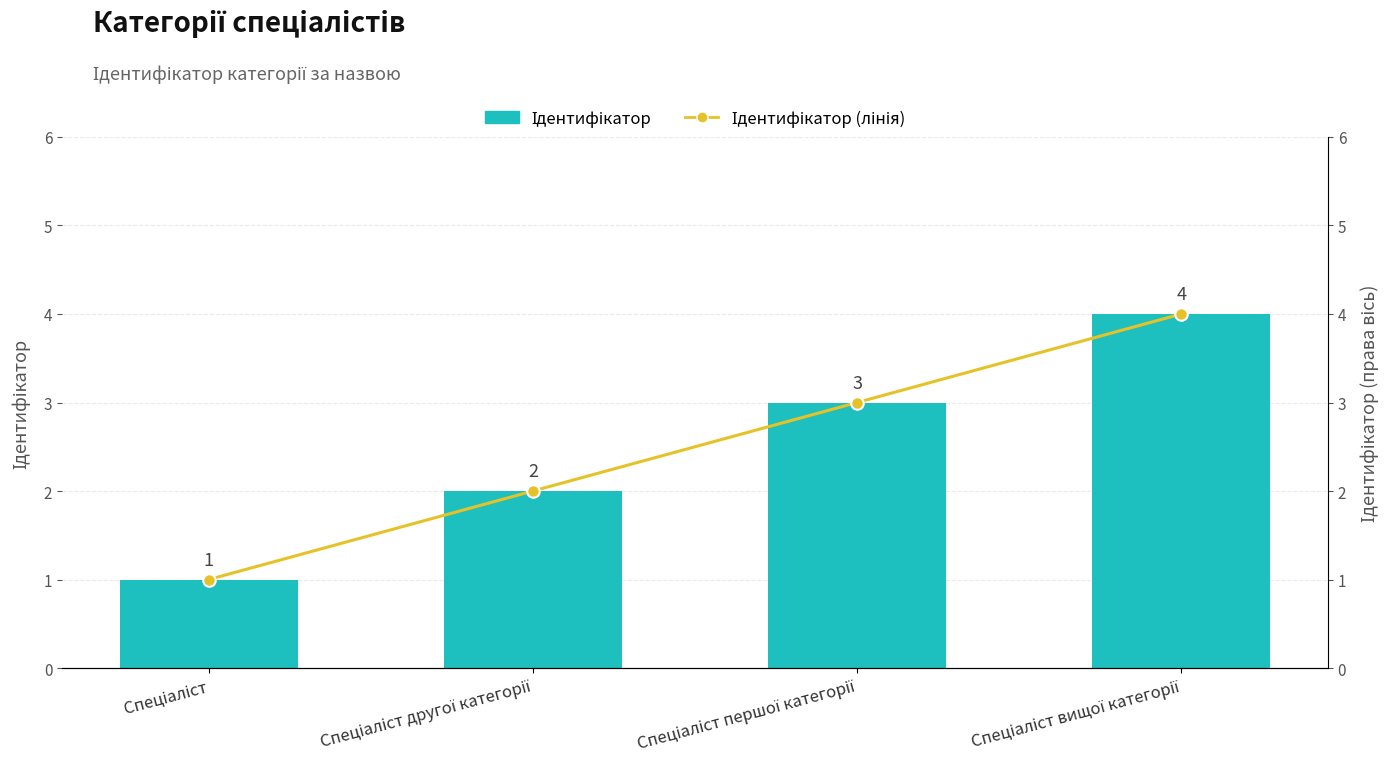

Between Спеціаліст and Спеціаліст вищої категорії, which is larger?

Спеціаліст вищої категорії